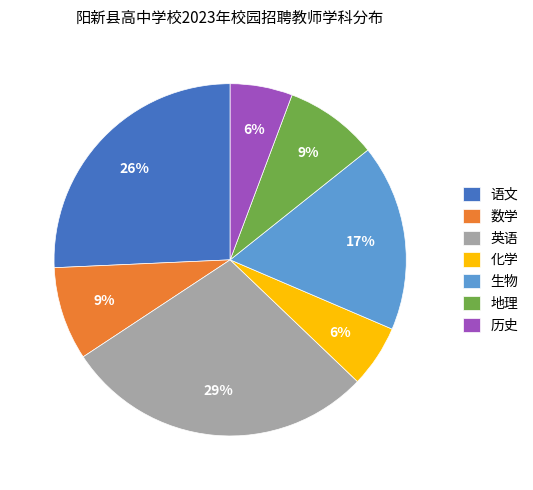

Is there a majority slice in this chart?

No